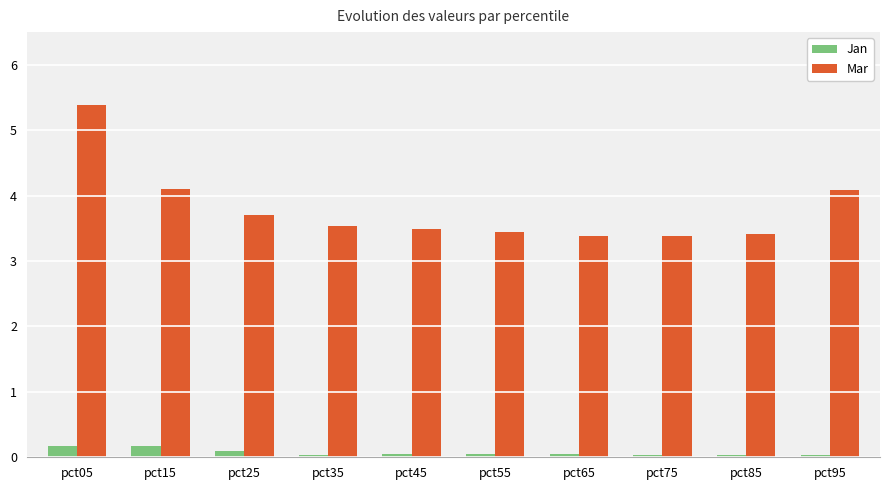

What is the sum of the Mar values at pct05 and pct85?

8.8